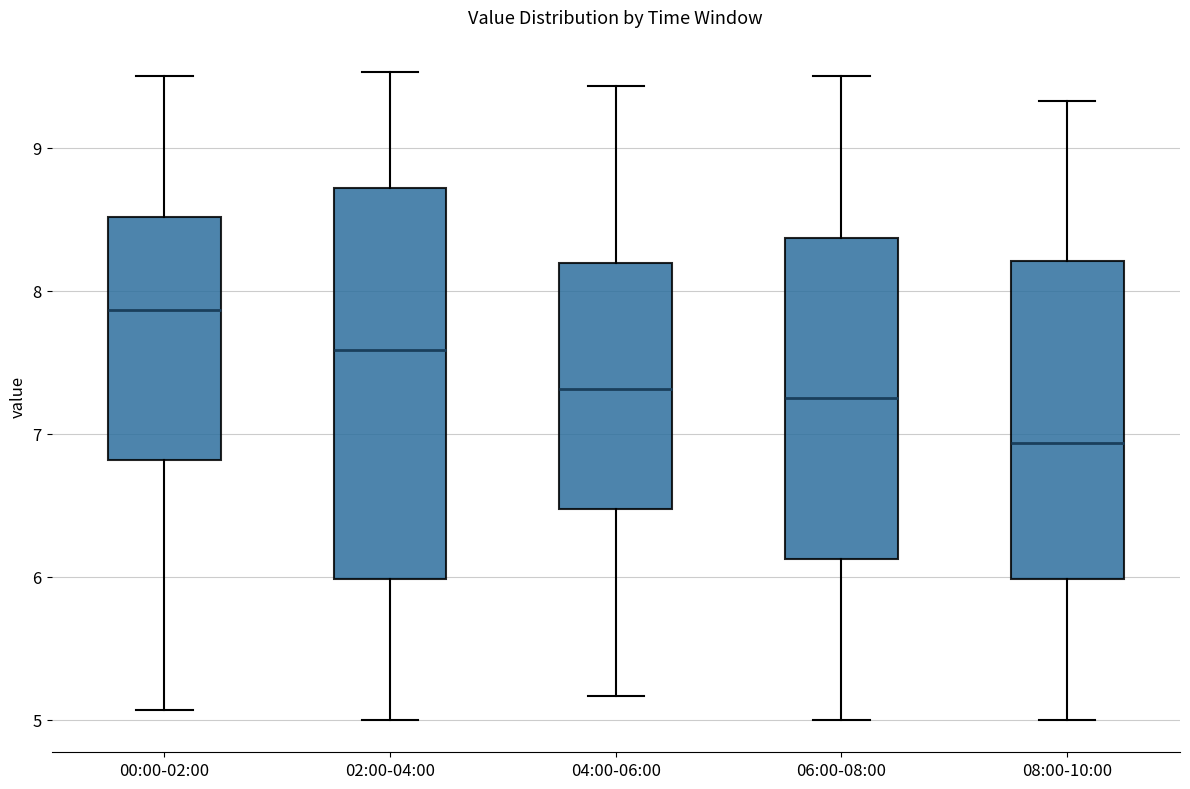

Reading left to right, read every box against the y-axis: the position of its median line, the range the box covers, and the ends of its whiskers. The values are not printed on the chart, so give them approximately, as read against the axis.

00:00-02:00: median 7.9, box 6.8 to 8.5, whiskers 5.1 to 9.5
02:00-04:00: median 7.6, box 6.0 to 8.7, whiskers 5.0 to 9.5
04:00-06:00: median 7.3, box 6.5 to 8.2, whiskers 5.2 to 9.4
06:00-08:00: median 7.3, box 6.1 to 8.4, whiskers 5.0 to 9.5
08:00-10:00: median 6.9, box 6.0 to 8.2, whiskers 5.0 to 9.3